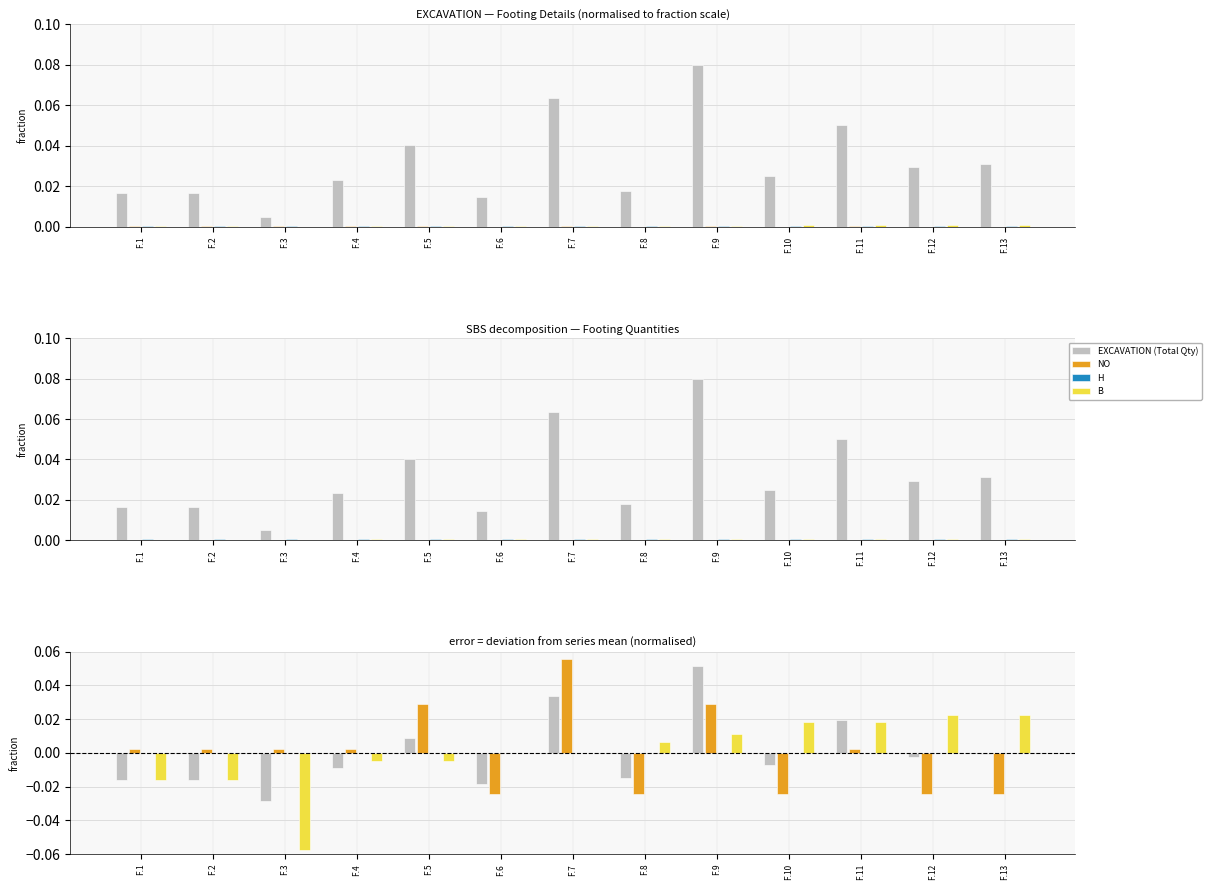

Are the bars grouped side by side (vs. stacked)?

Yes